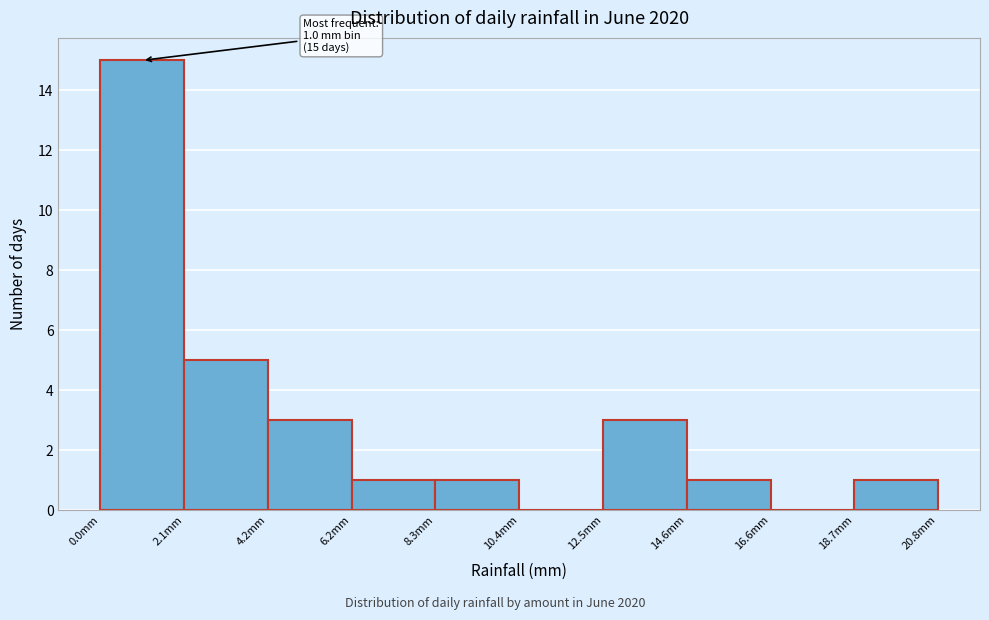

Which range on the x-axis has the tallest bar?

0.0 to 2.0